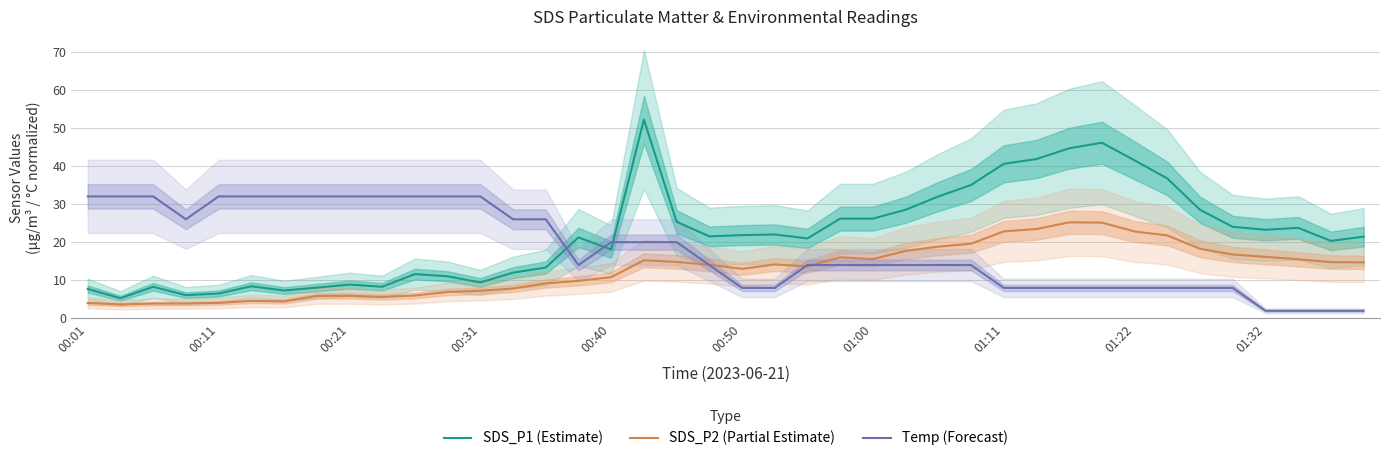

The value of SDS_P2 (Partial Estimate) at 00:40 is 10.8. True or false?

True